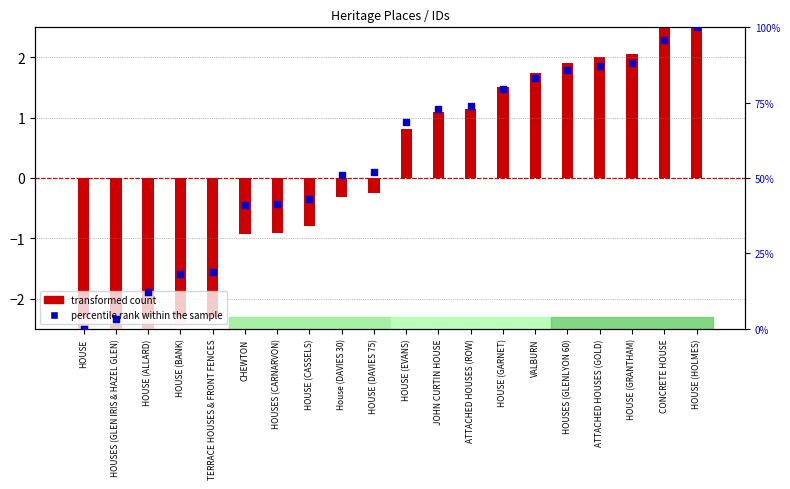

What is the change in value from TERRACE HOUSES & FRONT FENCES to CONCRETE HOUSE?

+76.9